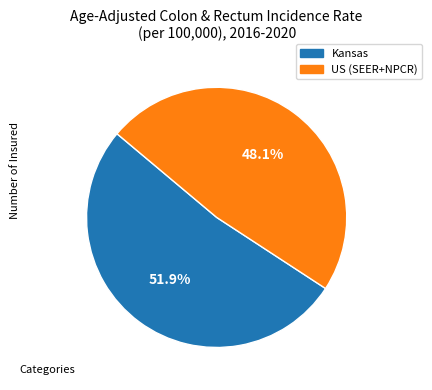

Which has a higher value, Kansas or US (SEER+NPCR)?

Kansas